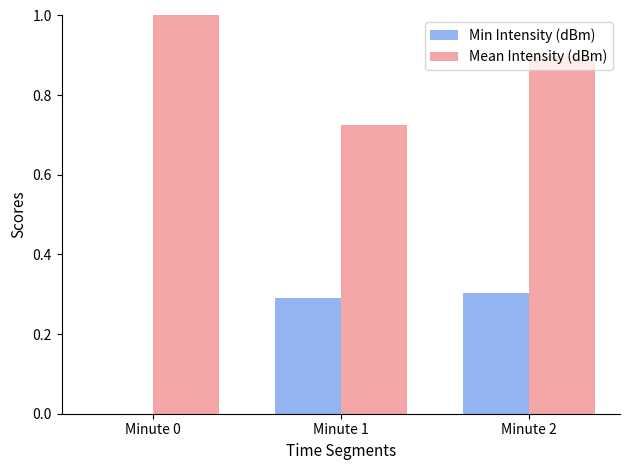

Is the value of Min Intensity (dBm) at Minute 2 greater than the value of Mean Intensity (dBm) at Minute 1?

No